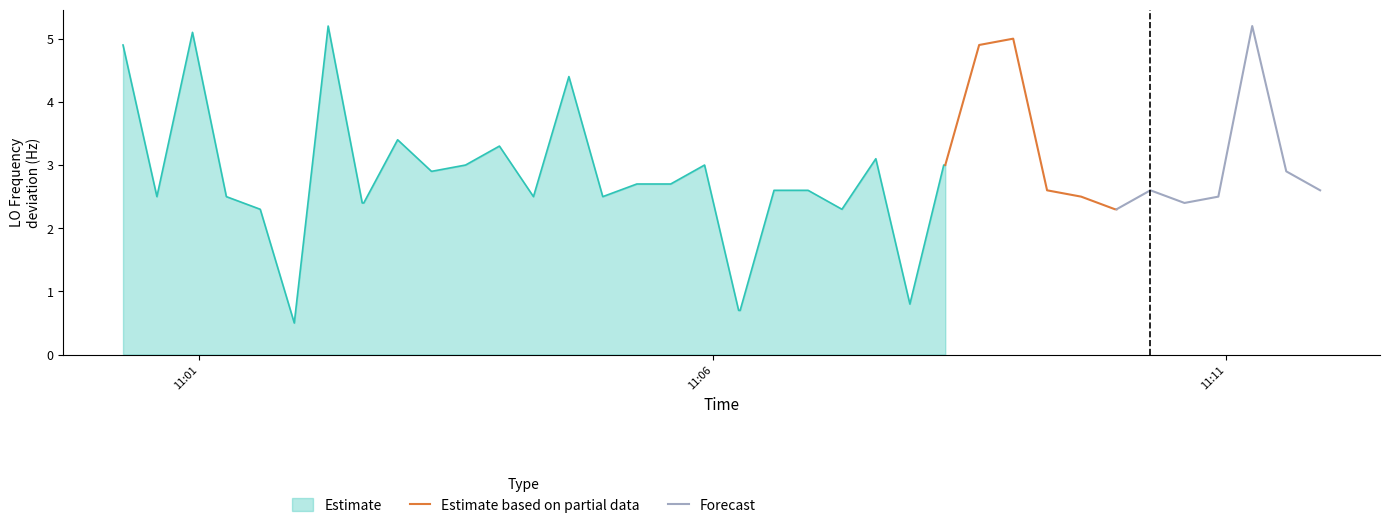

What is the value of the Estimate based on partial data point at the 4th from the left?

2.6